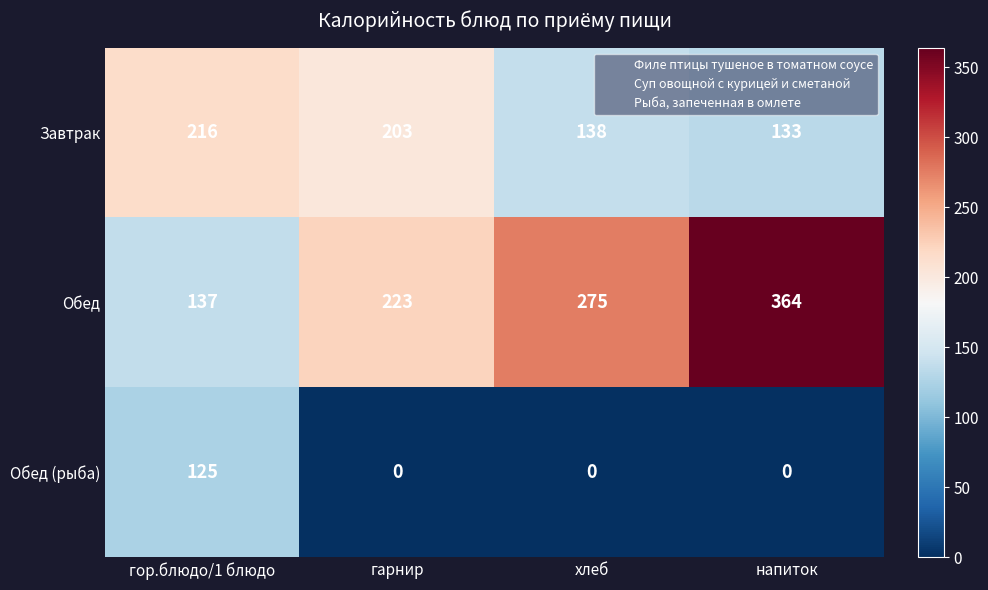

What is the difference between the maximum and minimum values in the Завтрак series?

83